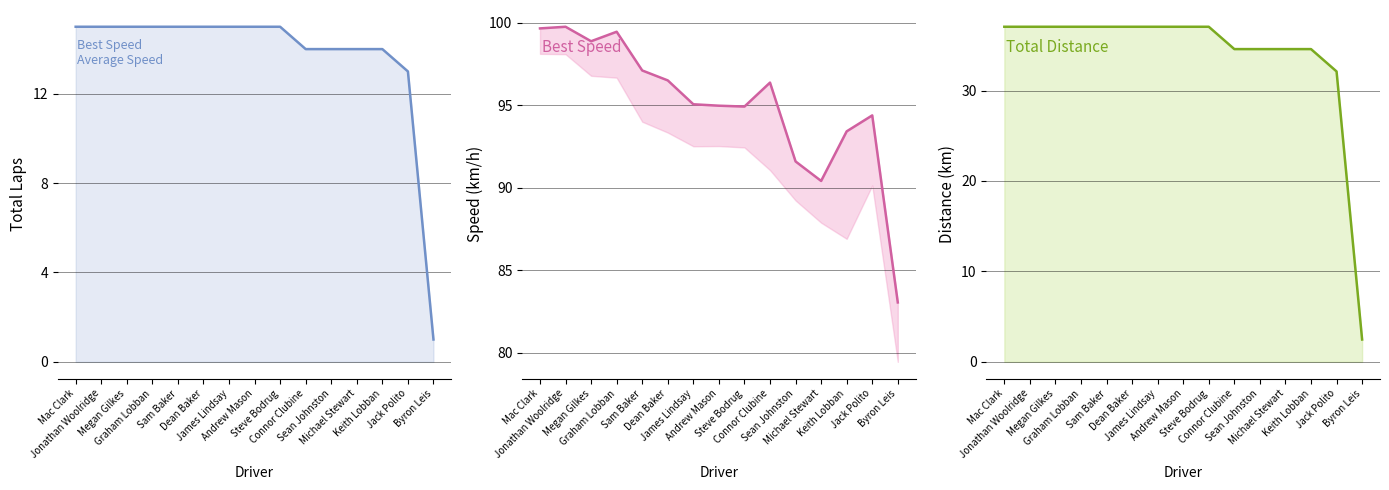

How many series are shown in this chart?

3